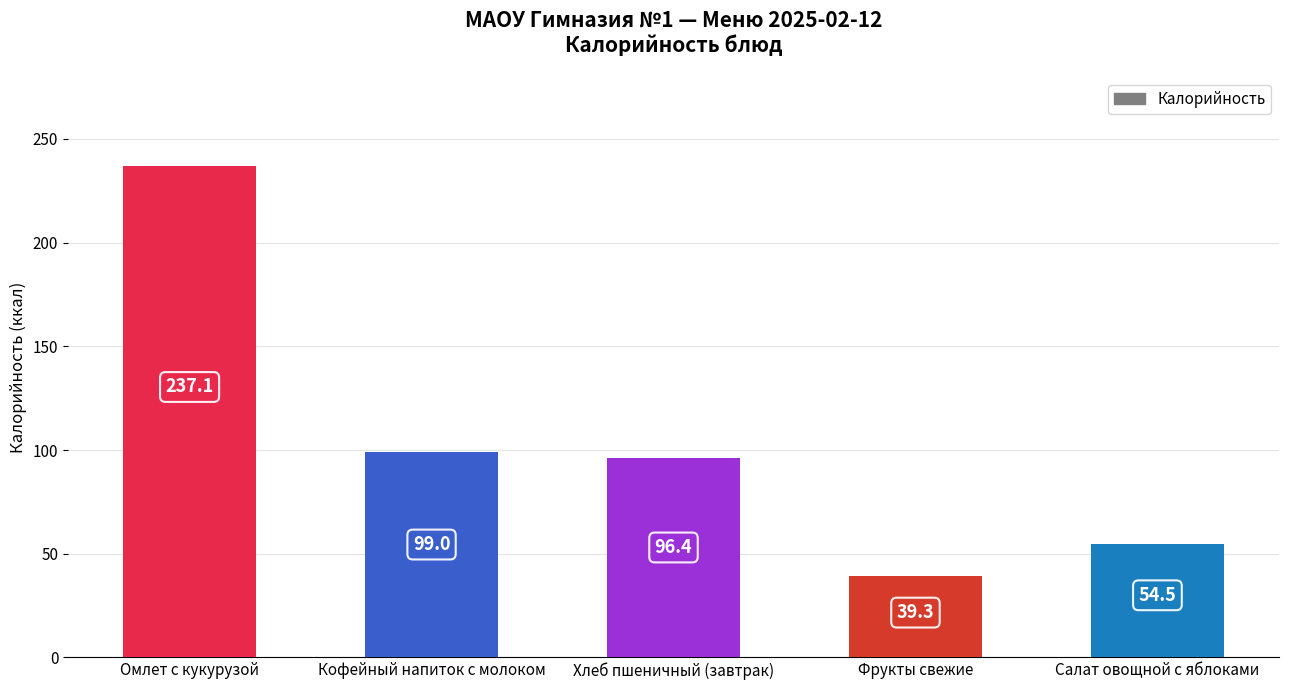

Reading right to left, transcribe all the data shown in this chart.

Салат овощной с яблоками=54.5	Фрукты свежие=39.3	Хлеб пшеничный (завтрак)=96.4	Кофейный напиток с молоком=99.0	Омлет с кукурузой=237.1